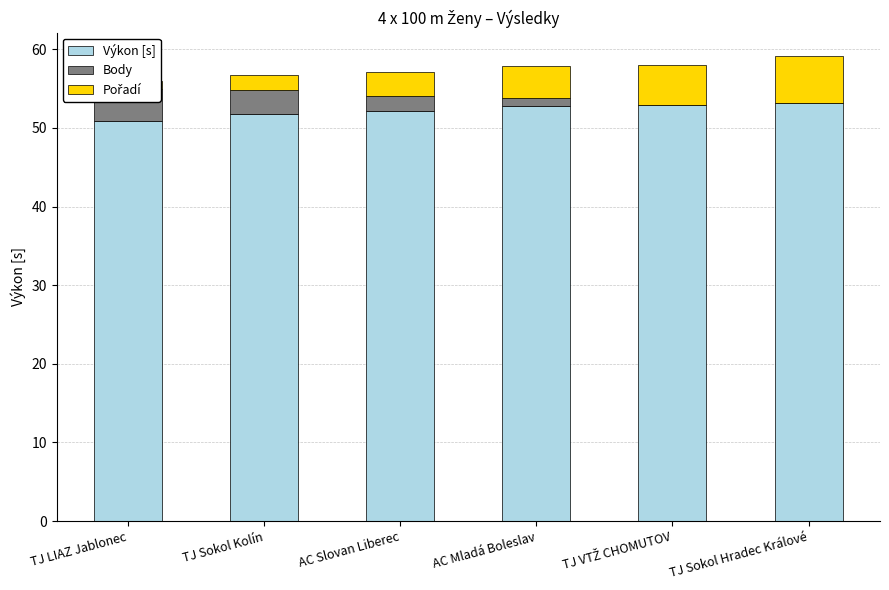

What is the value of the Pořadí bar at the 1st from the left?

1.0